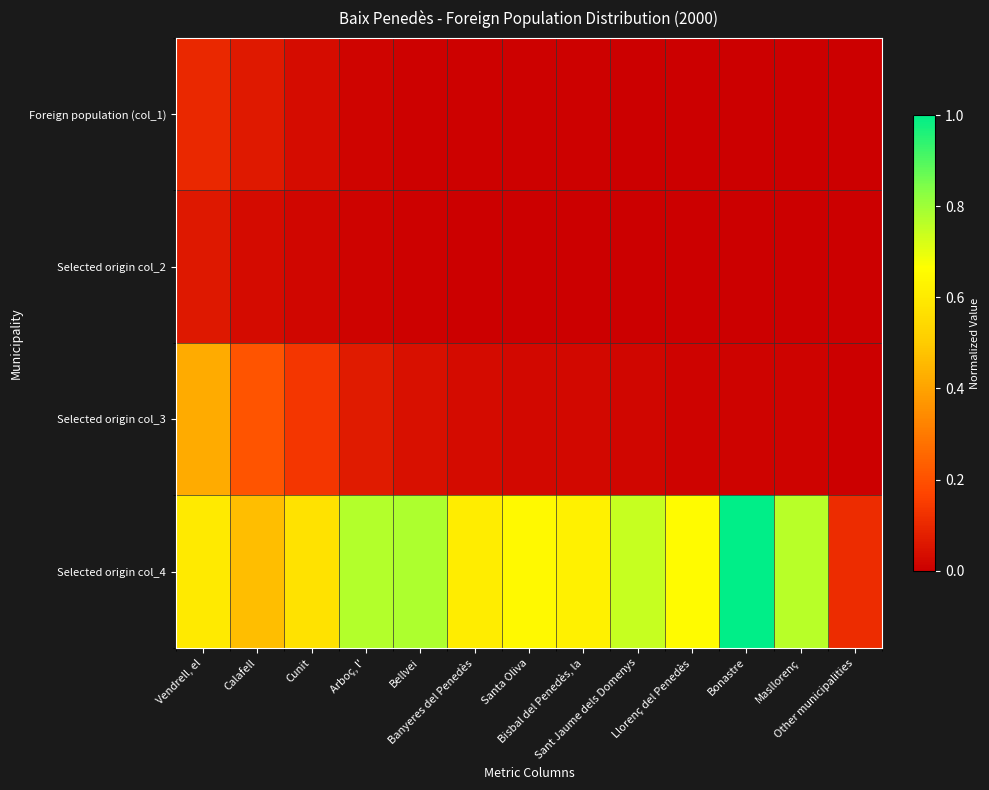

How many distinct data groups are displayed?

4